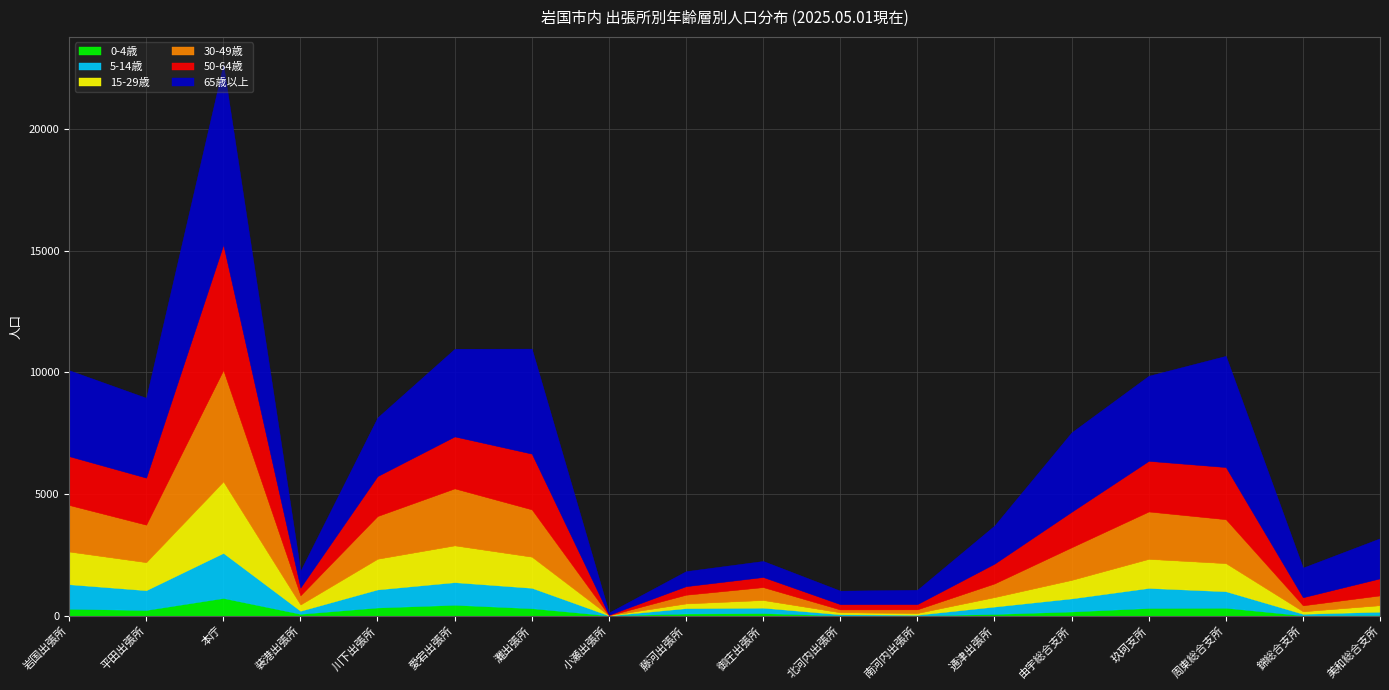

The 5-14歳 series shows 45 at 北河内出張所. True or false?

True